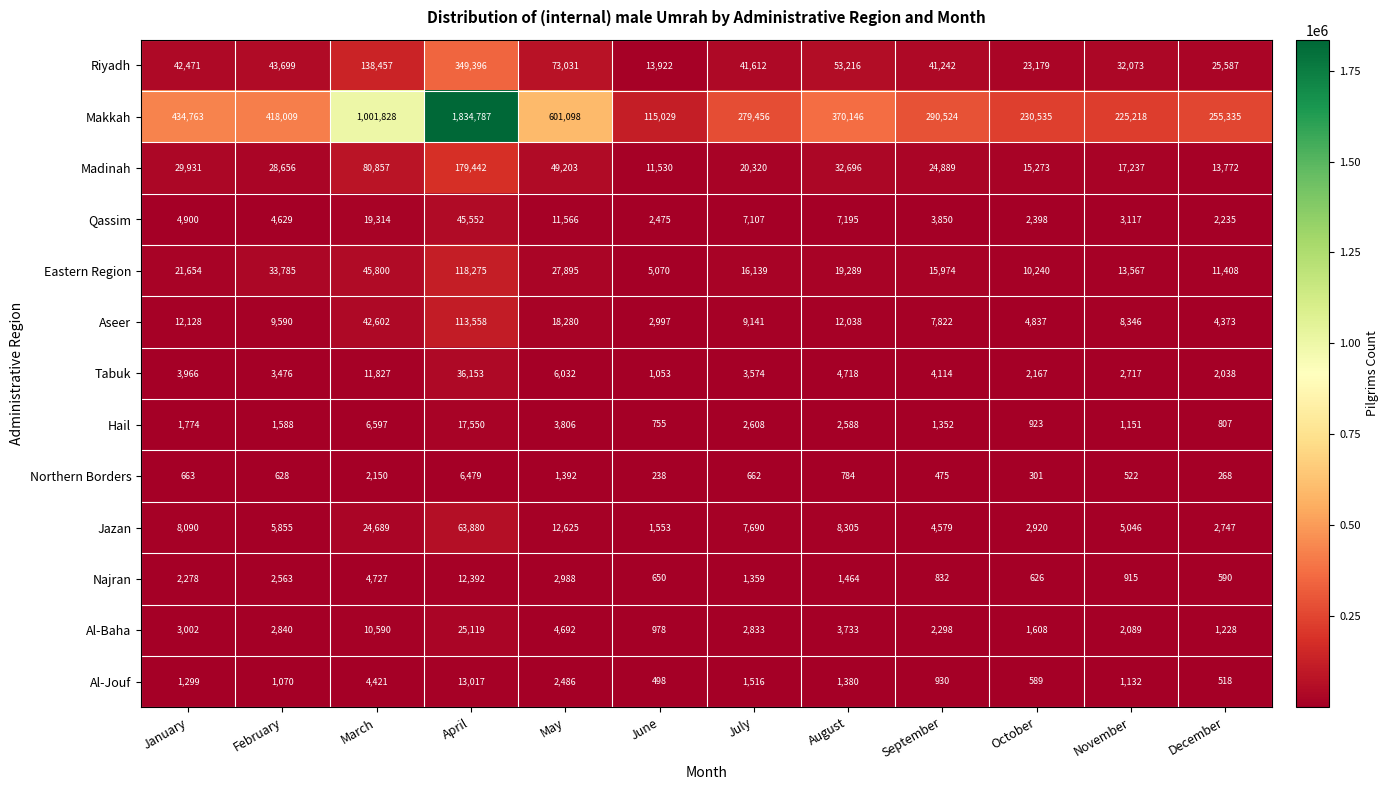

Read the Qassim value at January, to the nearest 100.

4900